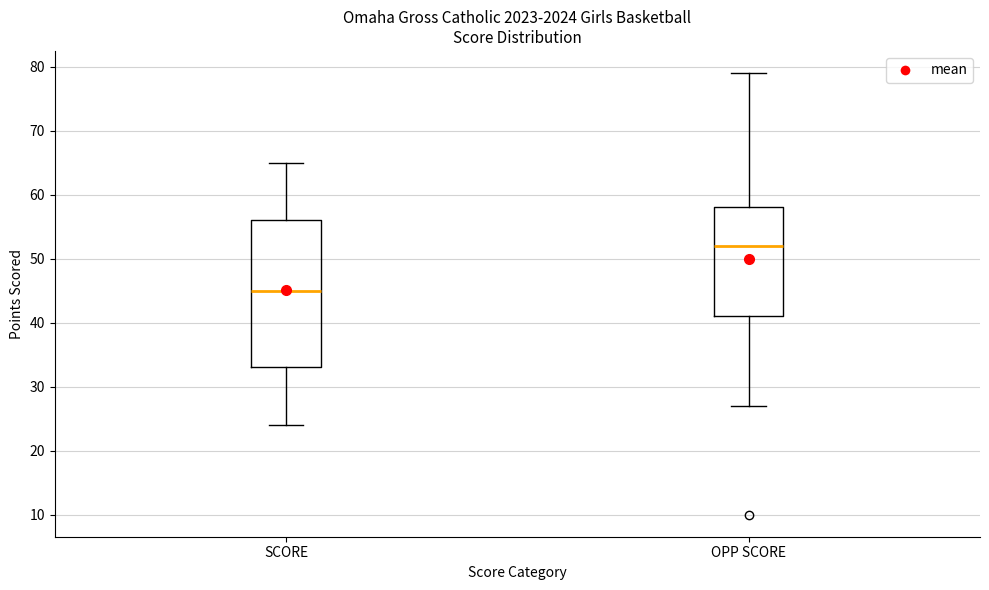

Comparing the boxes themselves (not the whiskers), which one is the tallest?

SCORE